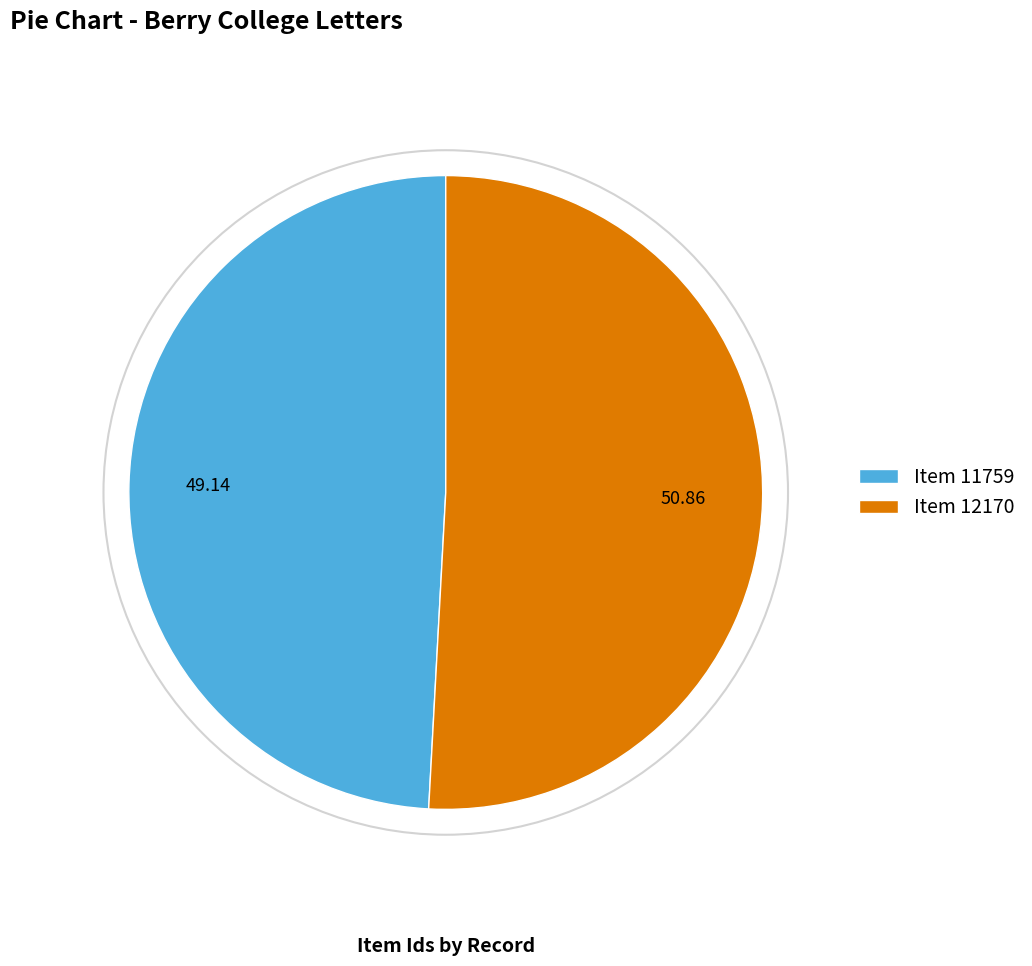

Count the number of slices in the pie.

2